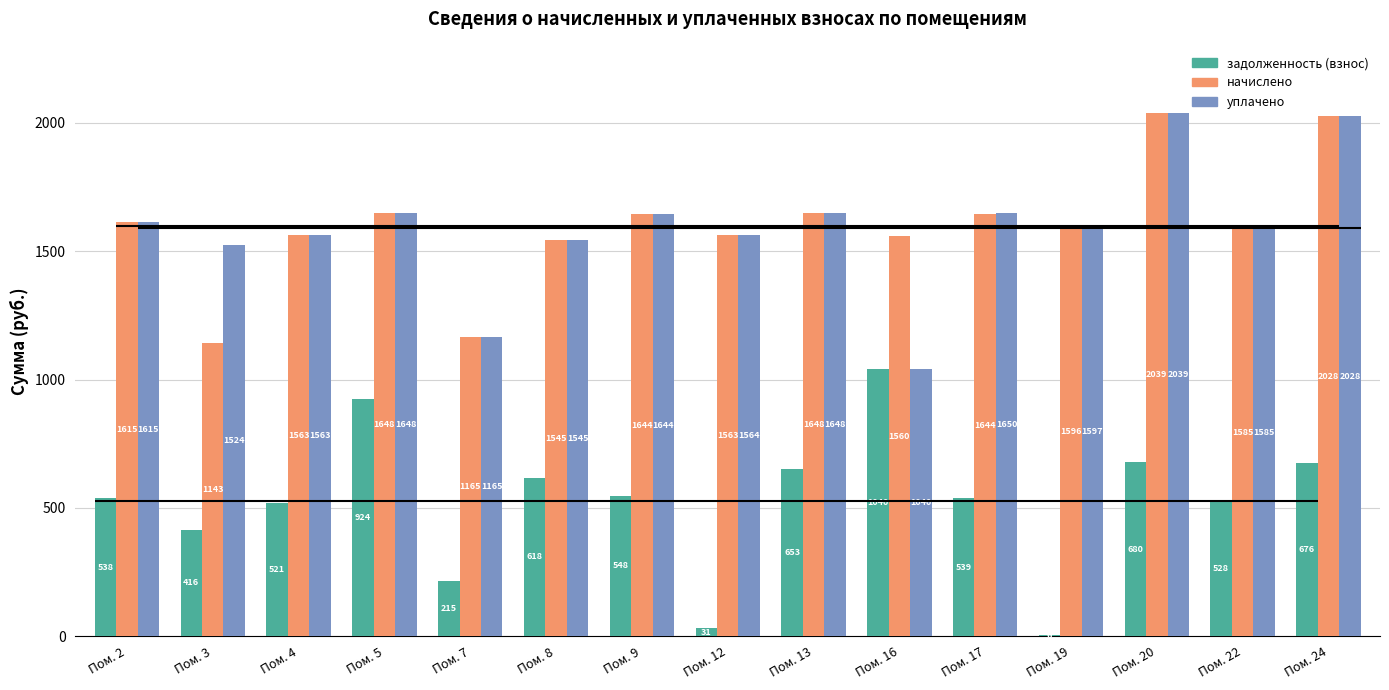

What is the difference between the maximum and second lowest values in the уплачено series?

873.8